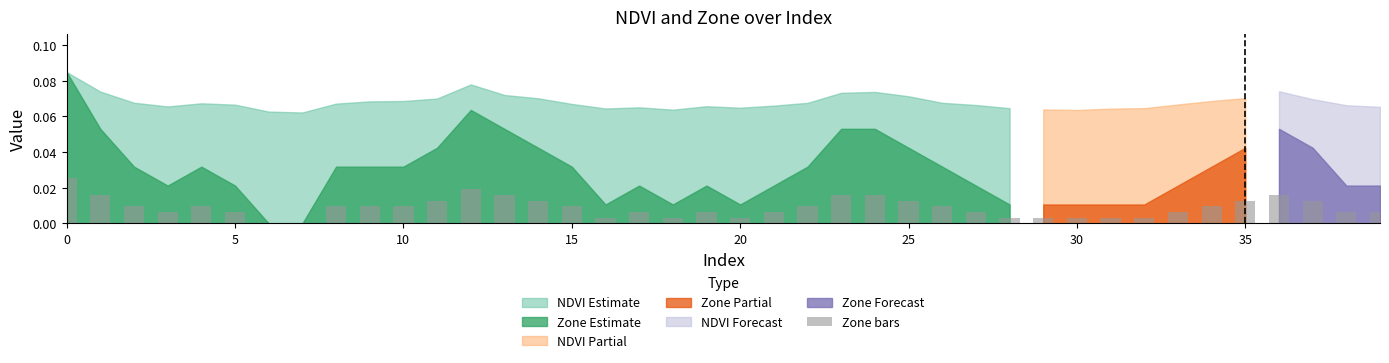

What is the sum of all values?

0.4